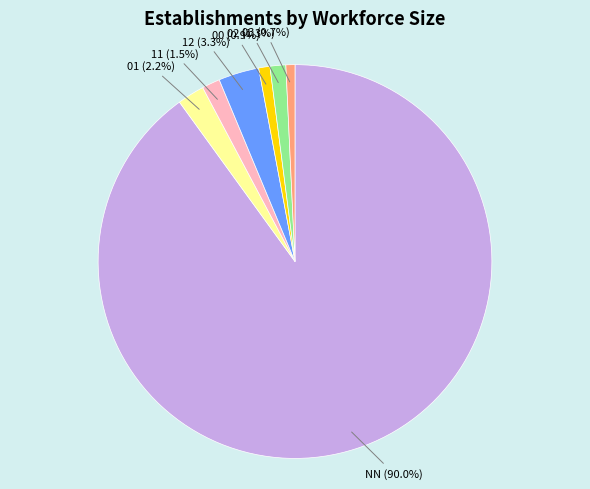

Is there any slice that represents more than half of the pie?

Yes